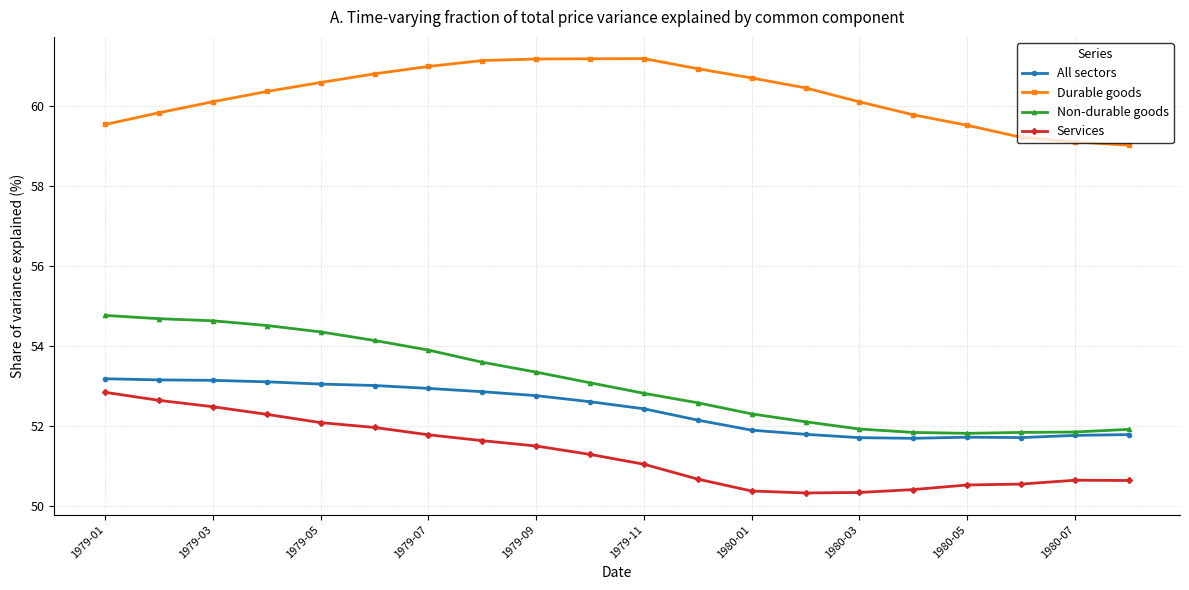

What is the difference between the second highest and minimum values in the Durable goods series?

2.2